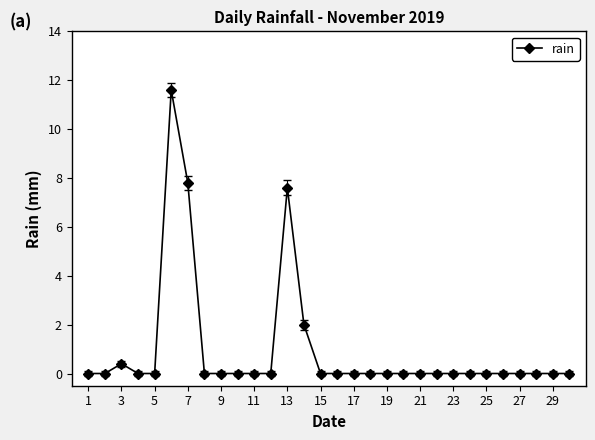

What is the sum of all values?

29.4